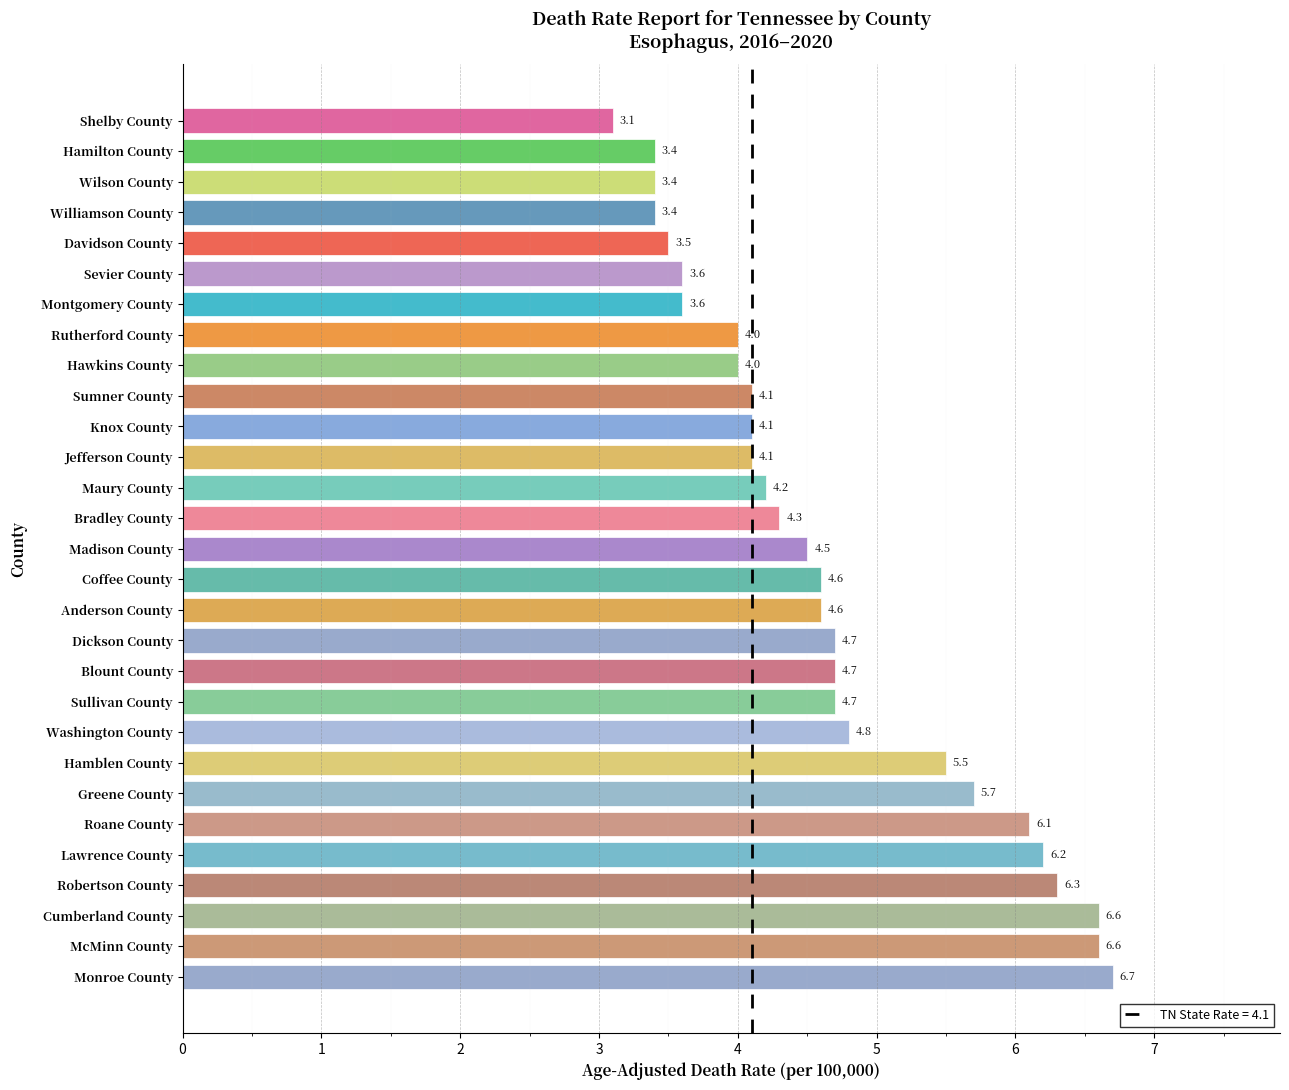

How many bars are there in total?

29